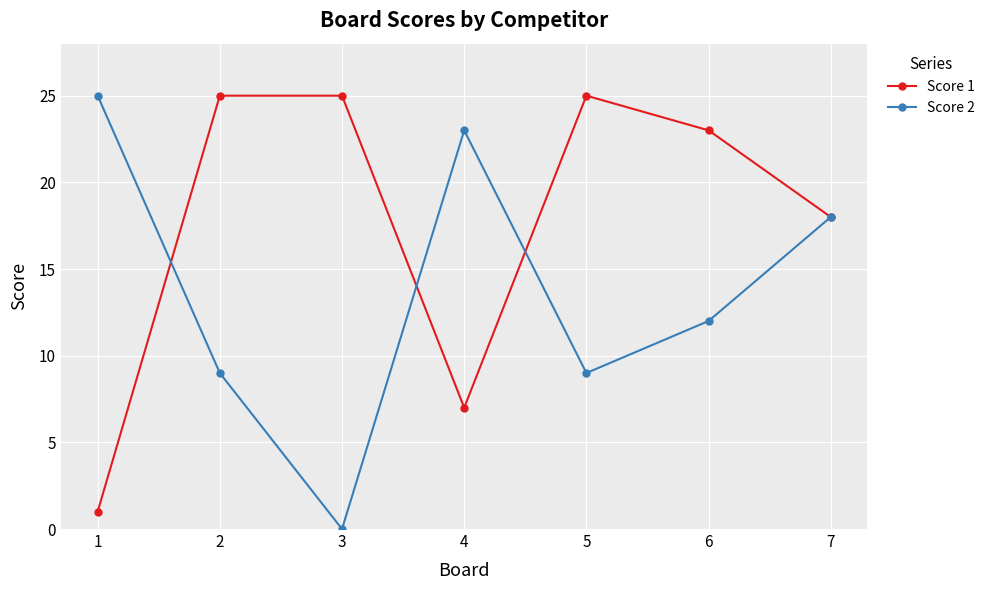

What is the total value across all series at 4?

30